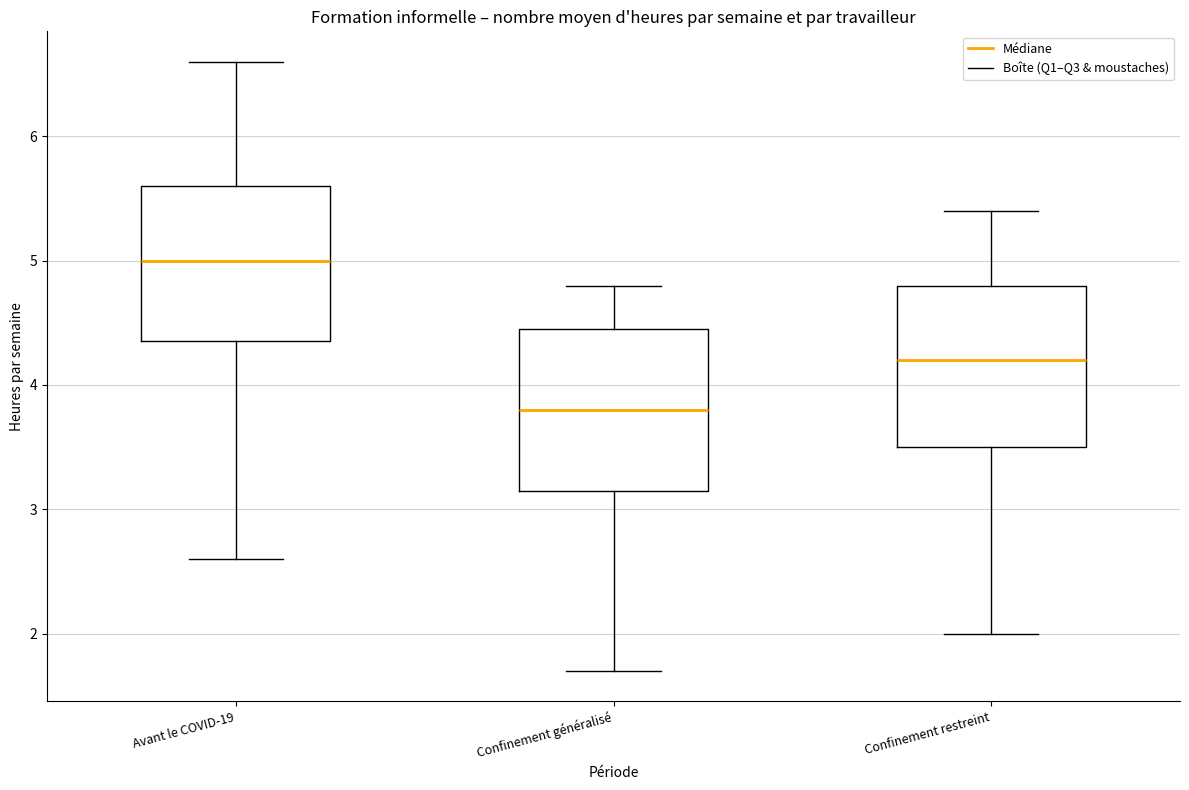

Reading left to right, read every box against the y-axis: the position of its median line, the range the box covers, and the ends of its whiskers. The values are not printed on the chart, so give them approximately, as read against the axis.

Avant le COVID-19: median 5.0, box 4.4 to 5.6, whiskers 2.6 to 6.6
Confinement généralisé: median 3.8, box 3.2 to 4.5, whiskers 1.7 to 4.8
Confinement restreint: median 4.2, box 3.5 to 4.8, whiskers 2.0 to 5.4